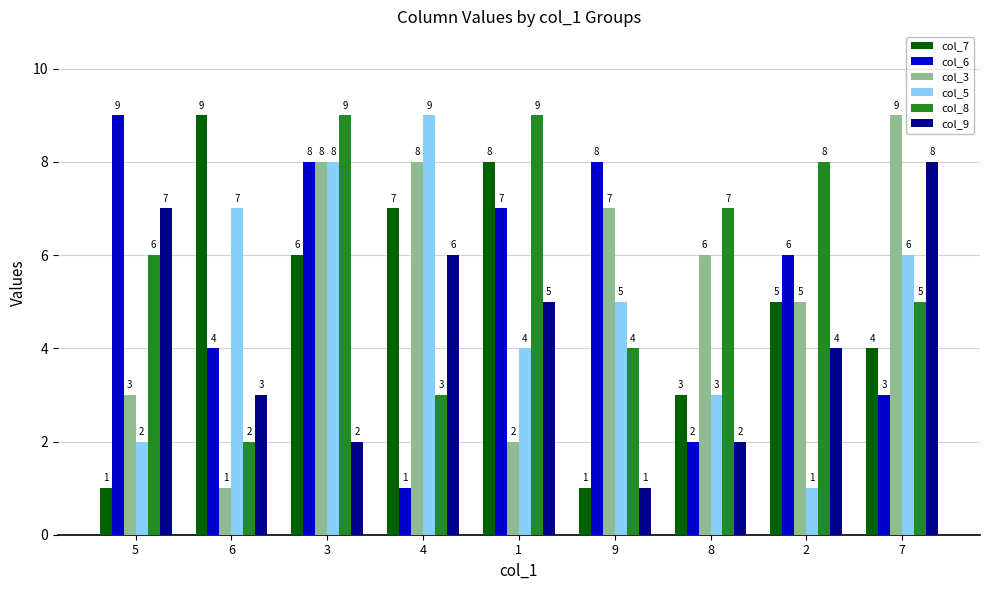

What are all the series names shown in the legend?

col_7, col_6, col_3, col_5, col_8, col_9